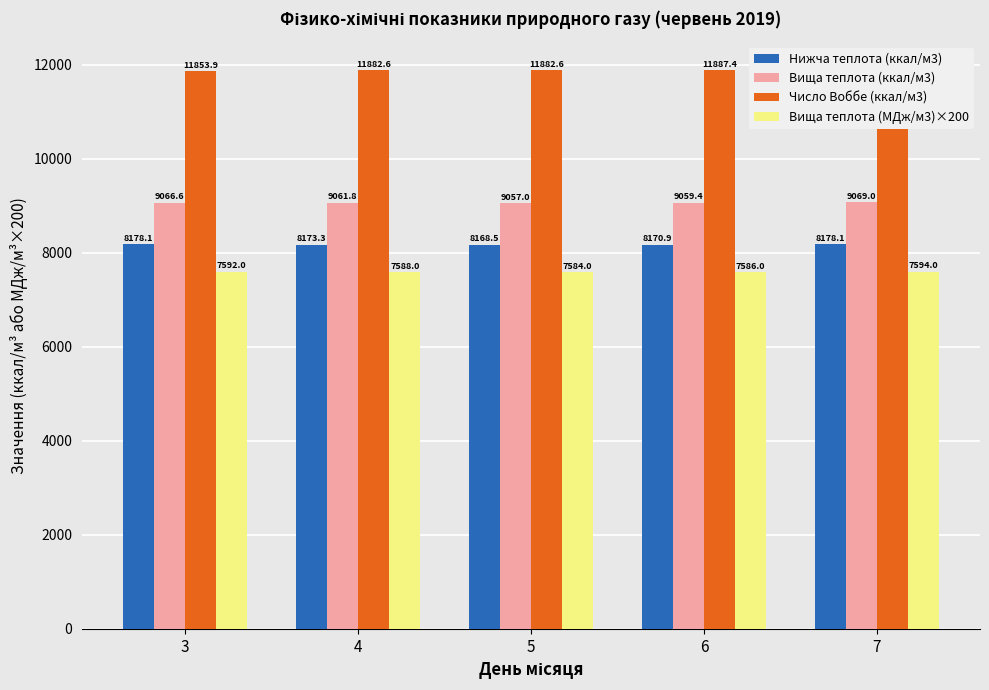

What is the greatest value displayed?

11896.9